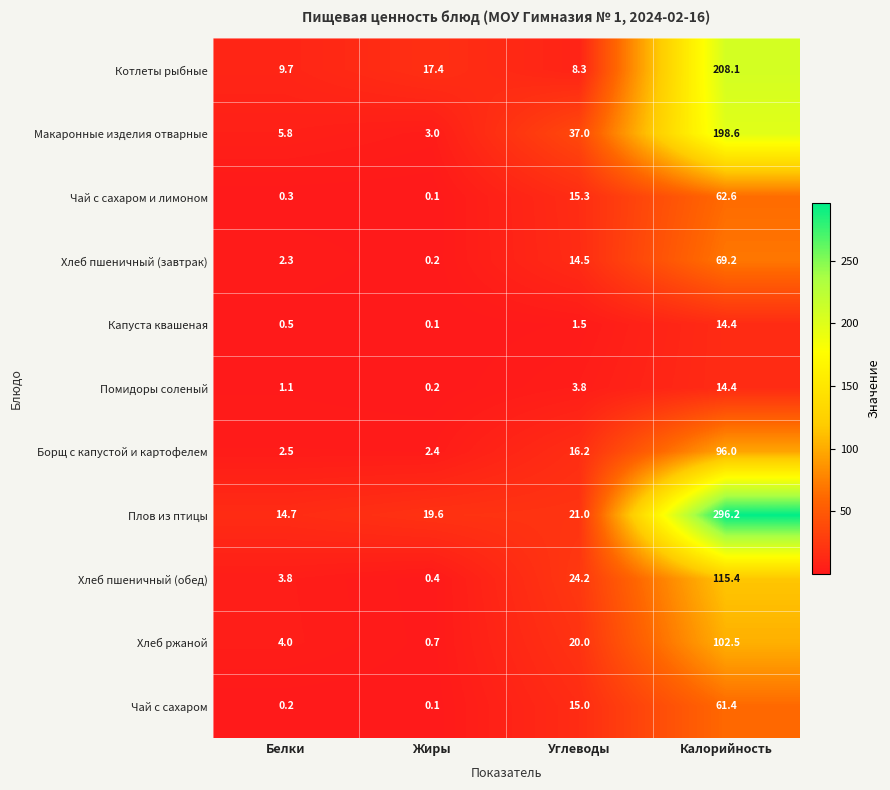

How many data points does each series have?

4